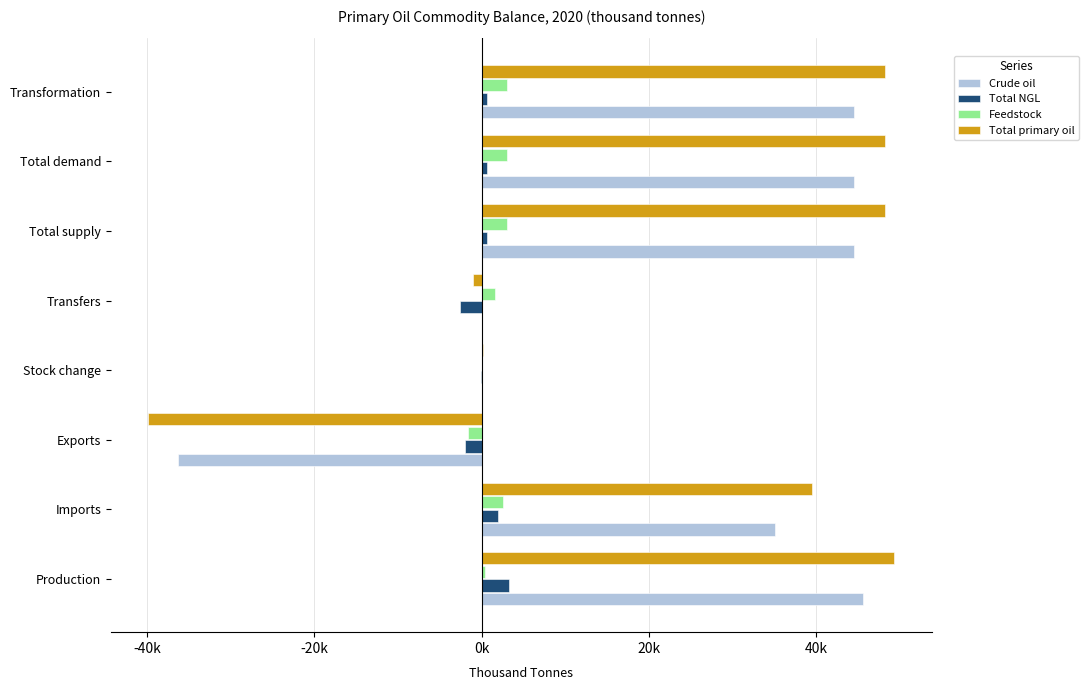

How many negative values does the Total primary oil series have?

2